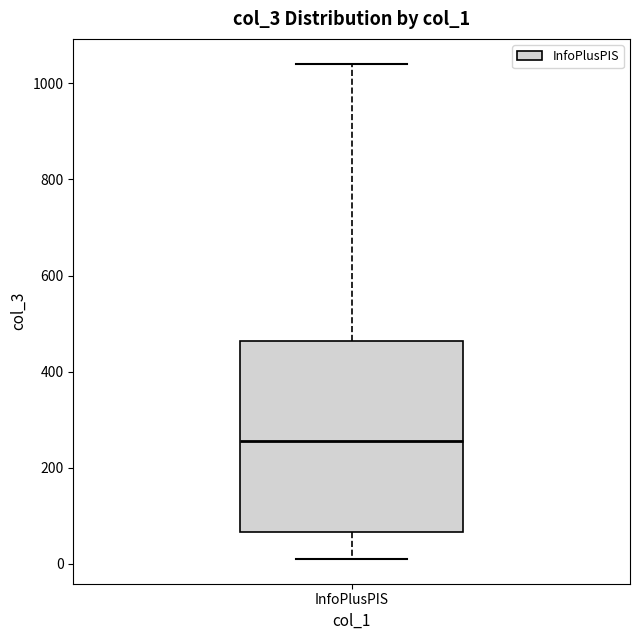

Where does the lower whisker of the box for InfoPlusPIS end on the y-axis? The values are not printed on the chart, so give them approximately, as read against the axis.

20